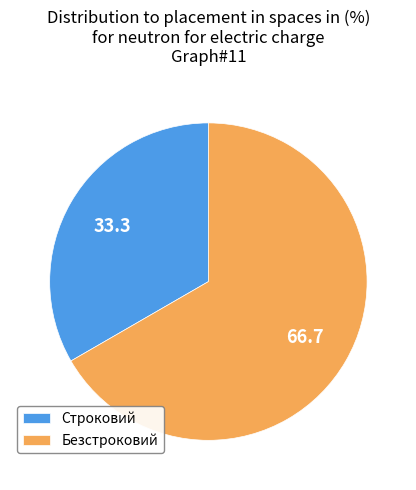

Which slice represents more than half of the pie?

Безстроковий